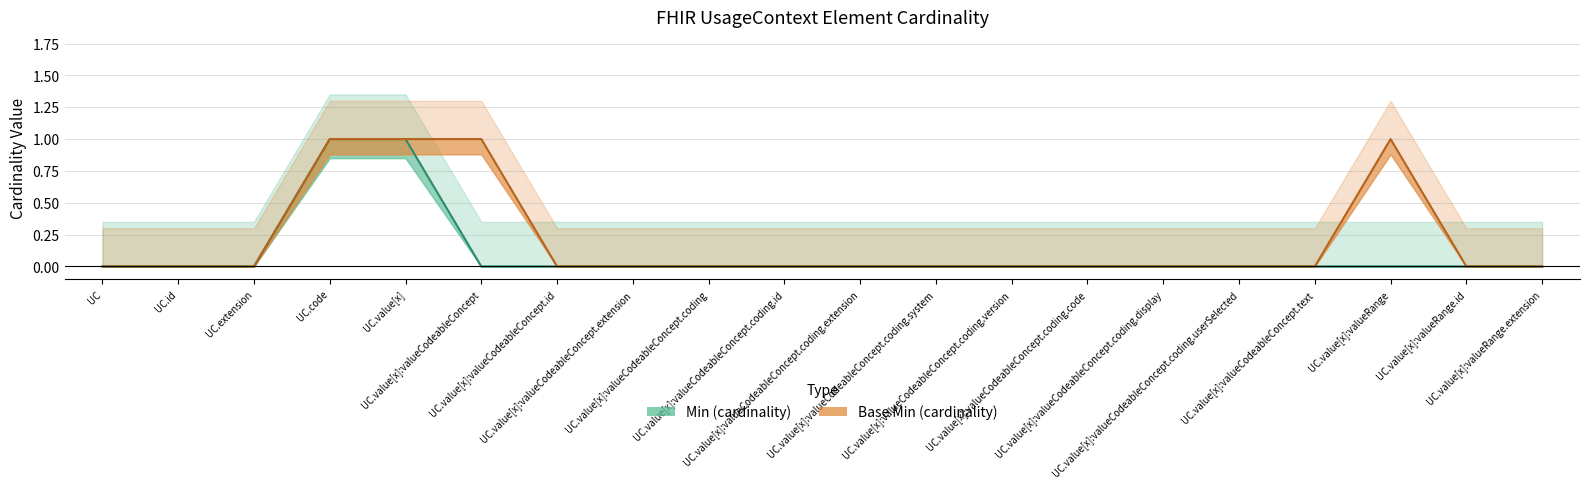

How many positive values does the Min series have?

2